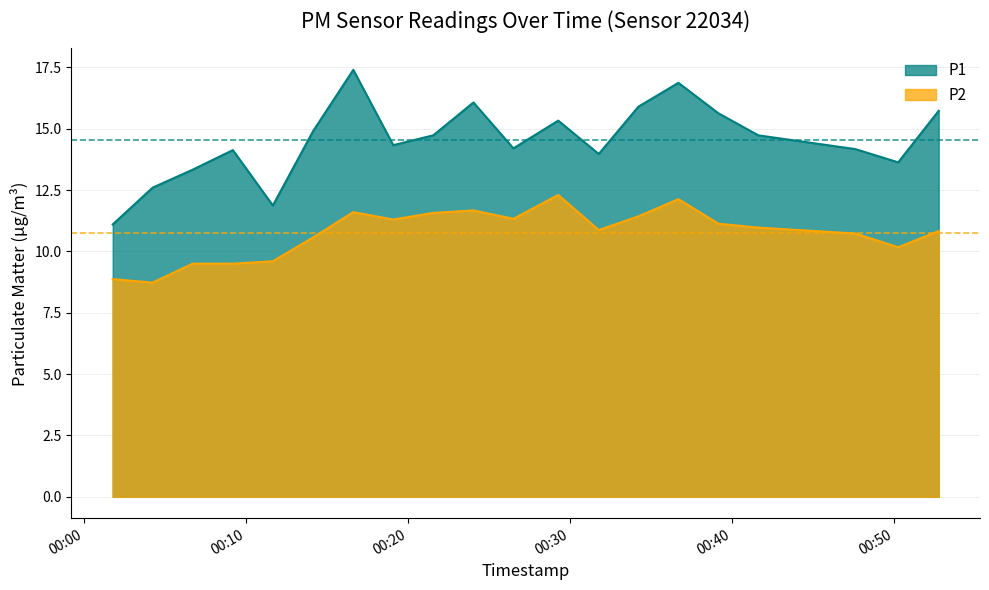

How many lines are shown in the chart?

2